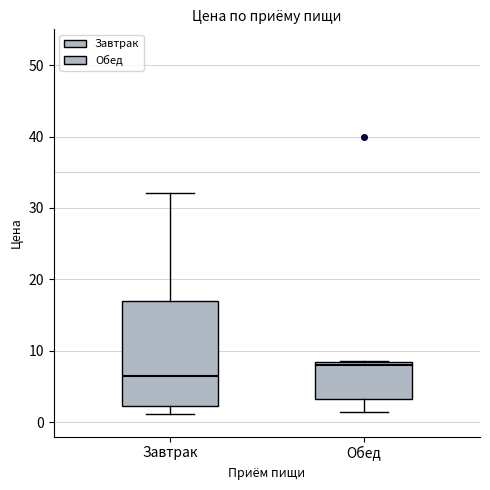

Where is the lower edge of the box for Обед on the y-axis? The values are not printed on the chart, so give them approximately, as read against the axis.

3